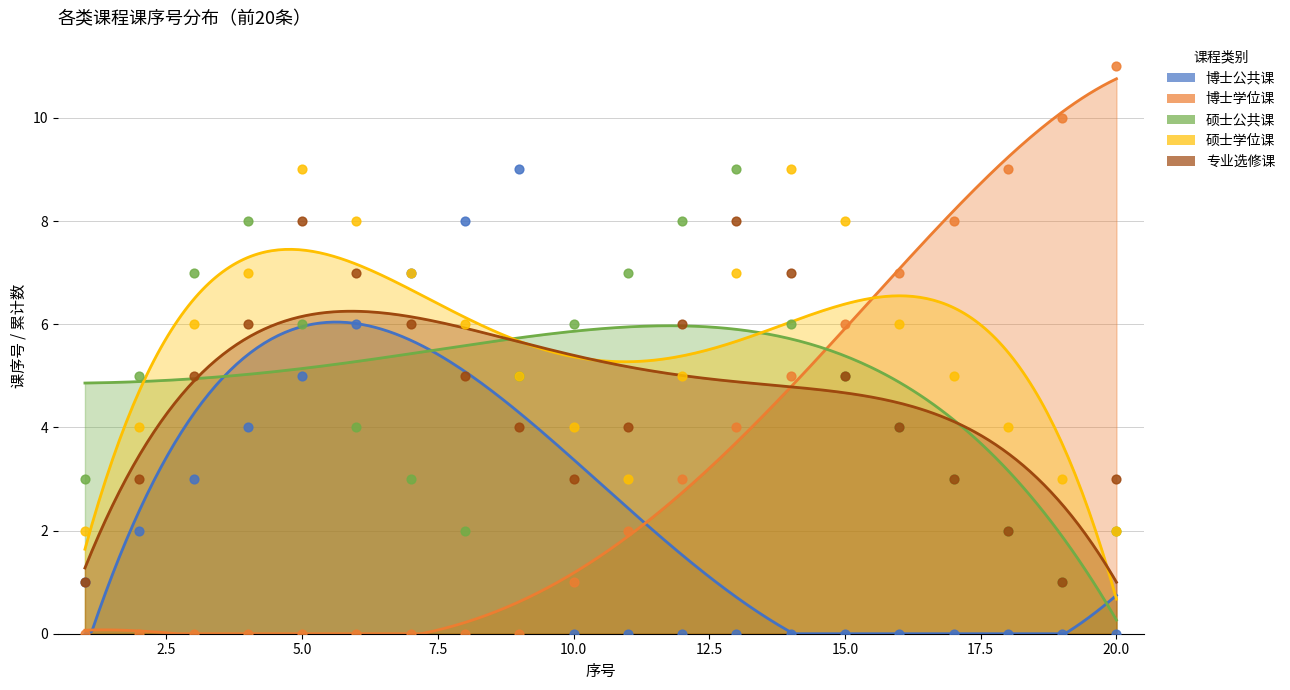

Is the value of 硕士公共课 at 17 greater than the value of 专业选修课 at 14?

No